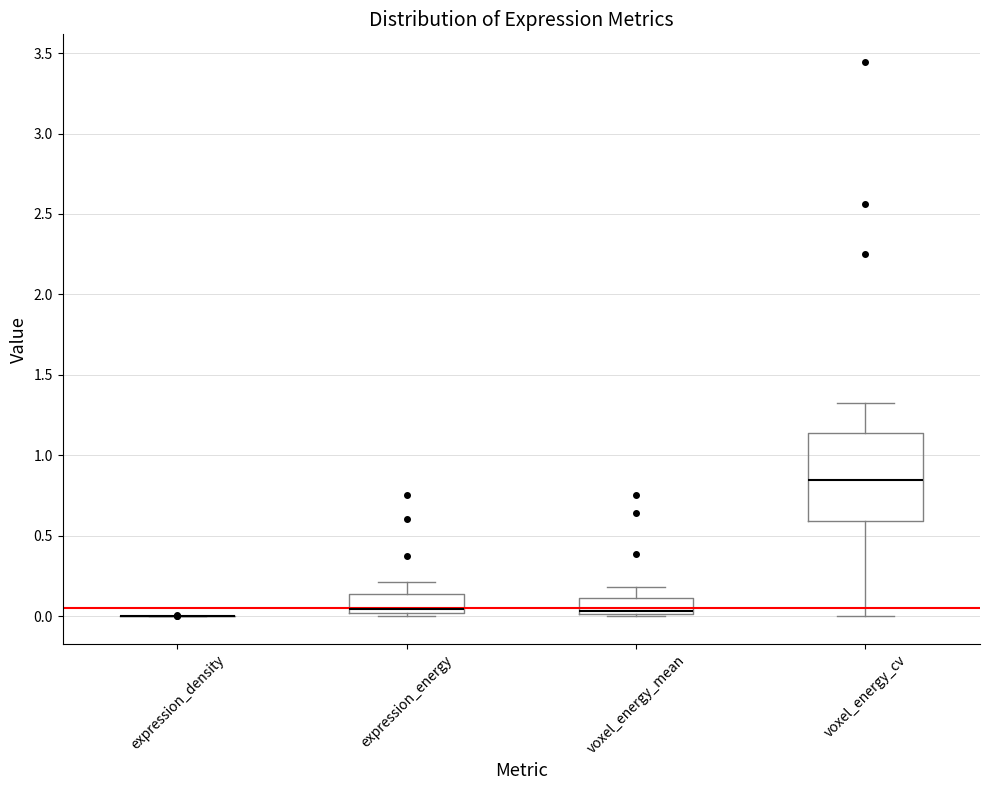

Where does the upper whisker of the box for voxel_energy_mean end on the y-axis? The values are not printed on the chart, so give them approximately, as read against the axis.

0.20